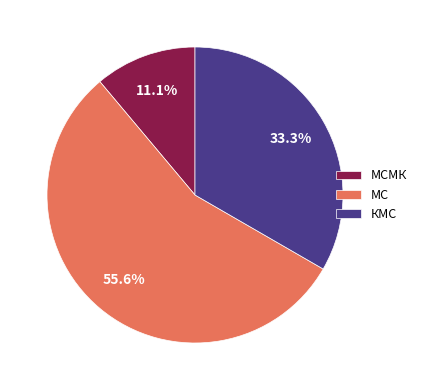

Count the number of slices in the pie.

3